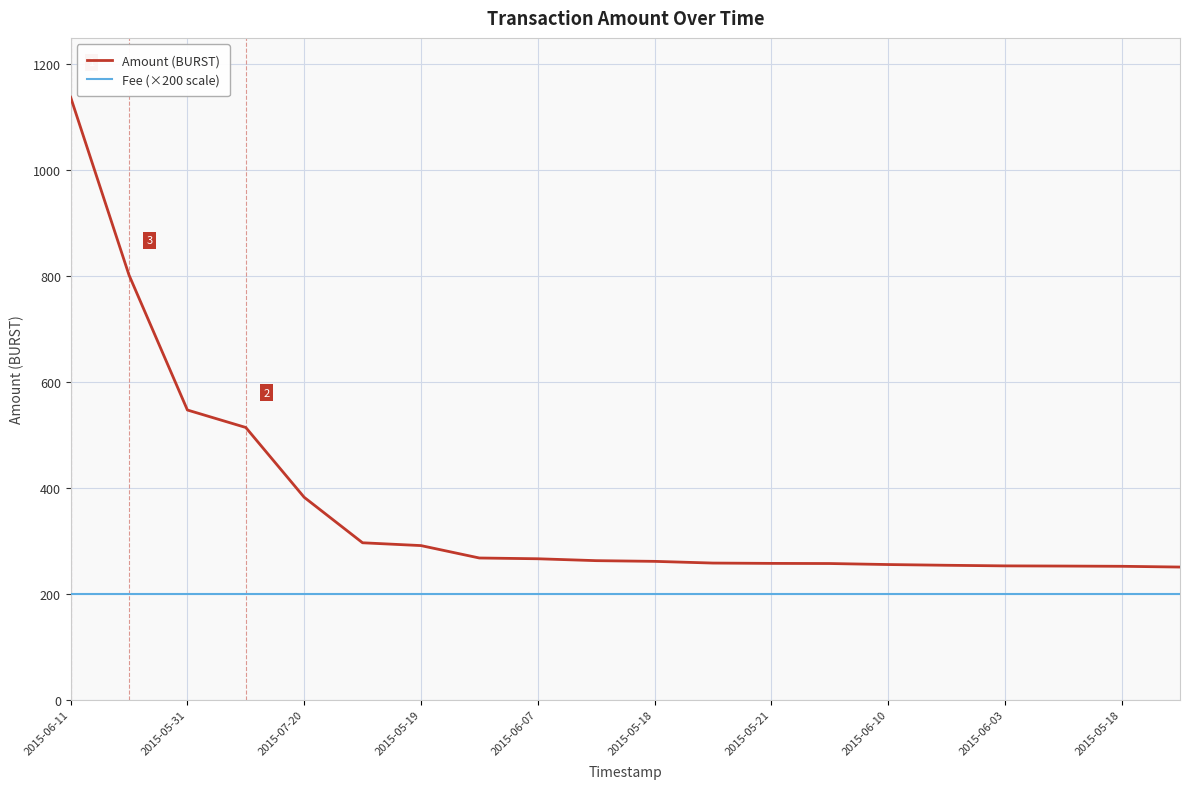

What is the difference between the maximum and minimum values in the Amount (BURST) series?

887.7